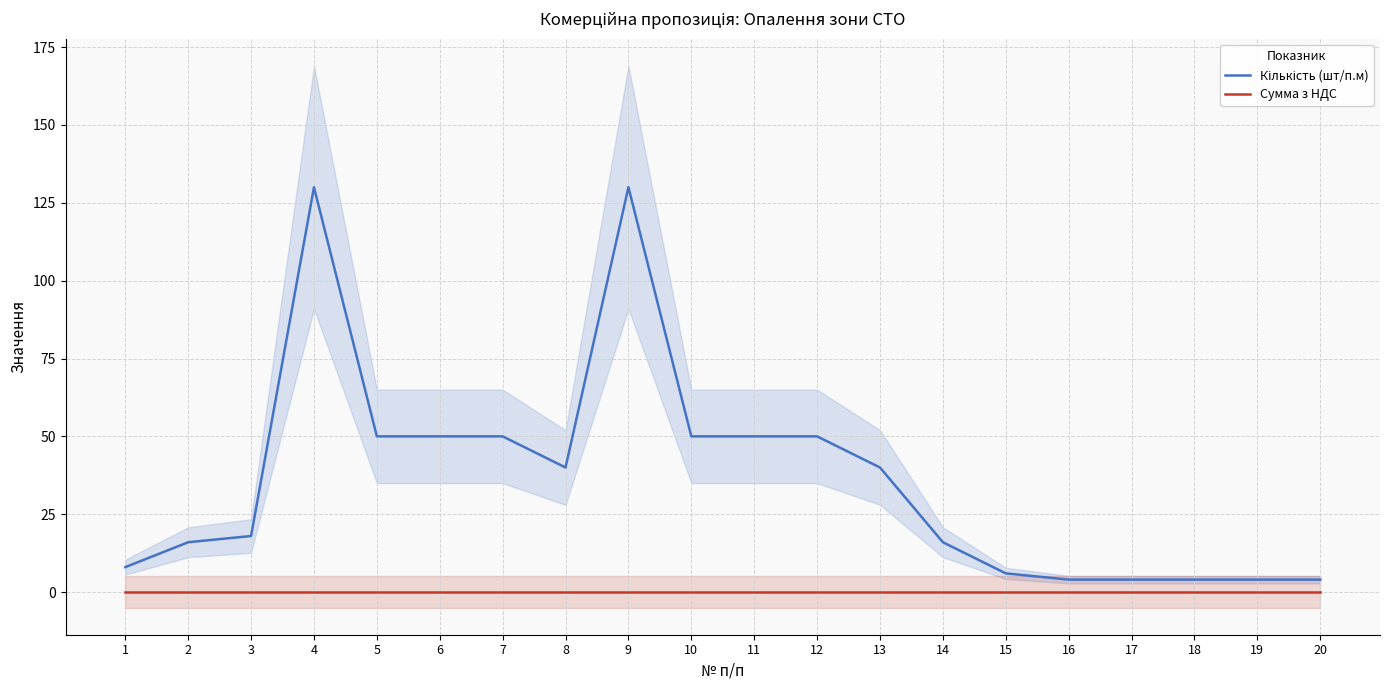

Rank the series by their average value, from lowest to highest.

Сумма з НДС, Кількість (шт/п.м)